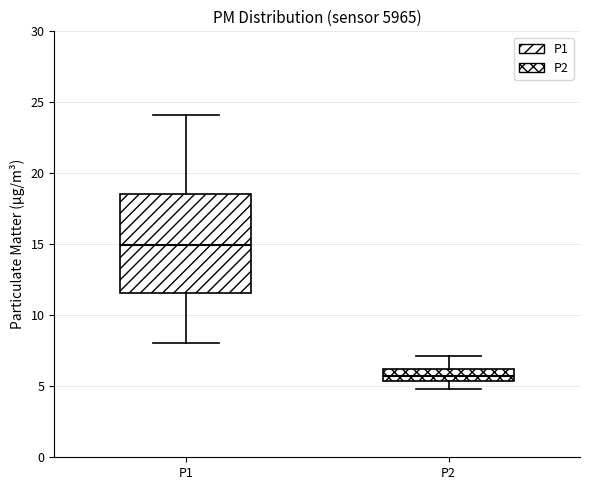

Where is the upper edge of the box for P2 on the y-axis? The values are not printed on the chart, so give them approximately, as read against the axis.

6.0